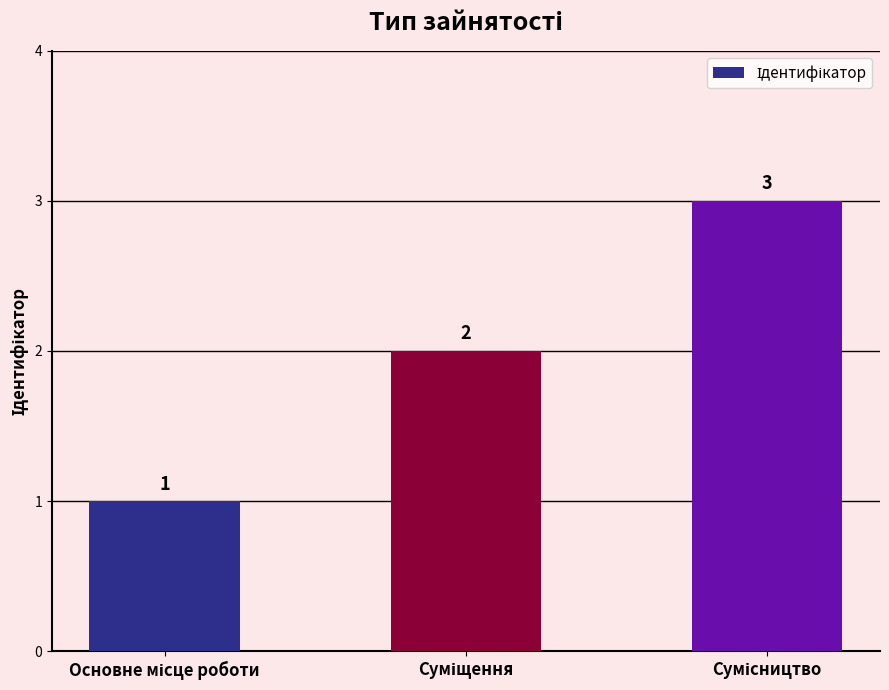

What is the sum of all values?

6